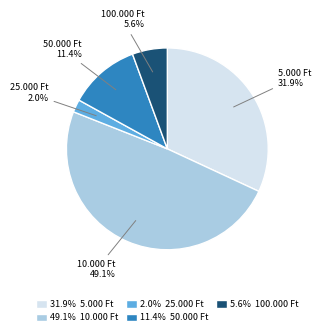

How many slices are in this pie chart?

5